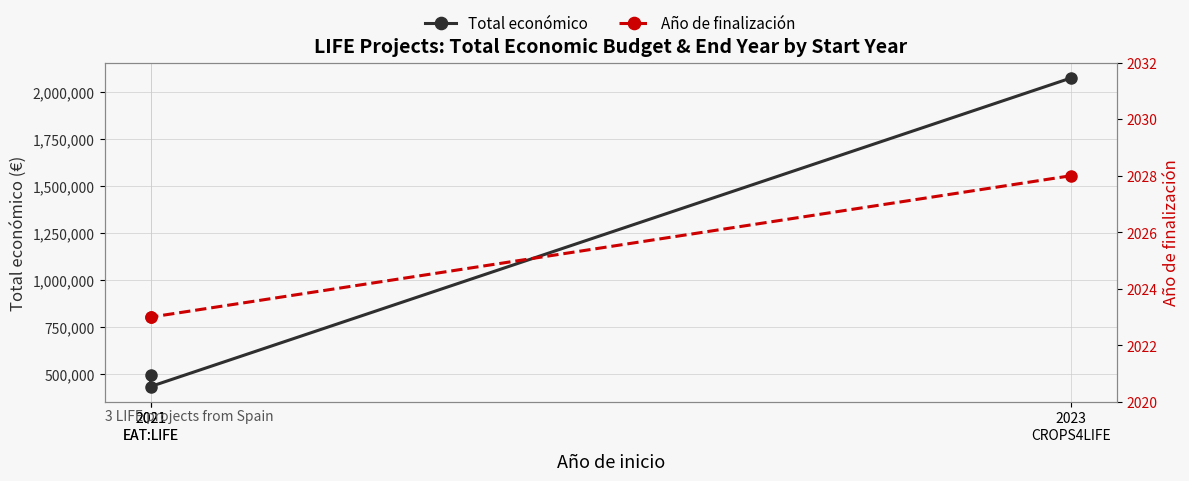

What is the spread (max minus min) of values at 2021
EAT:LIFE?

431179